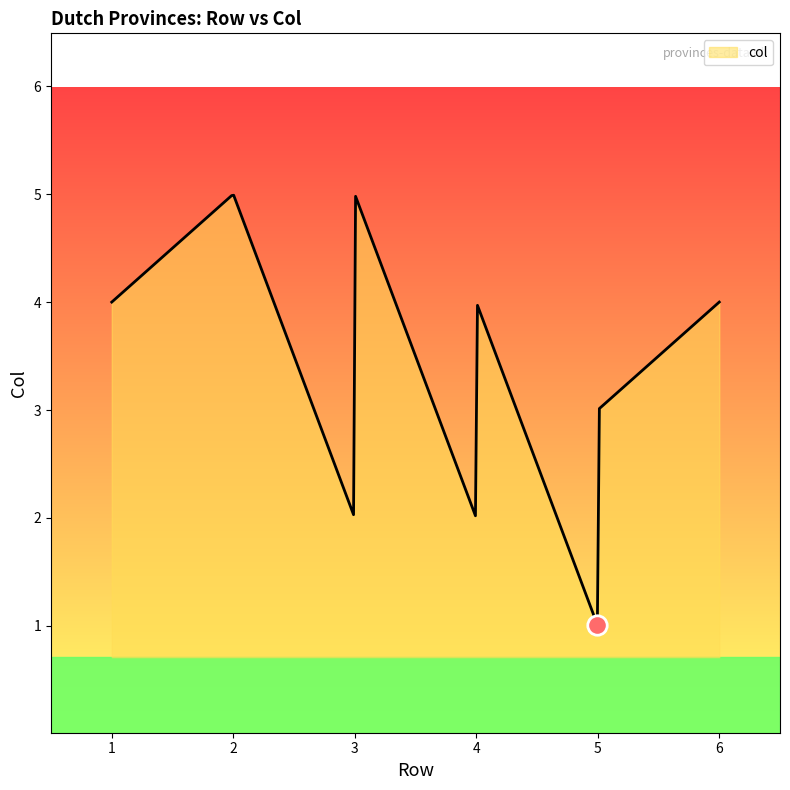

What is the greatest value displayed?

5.0